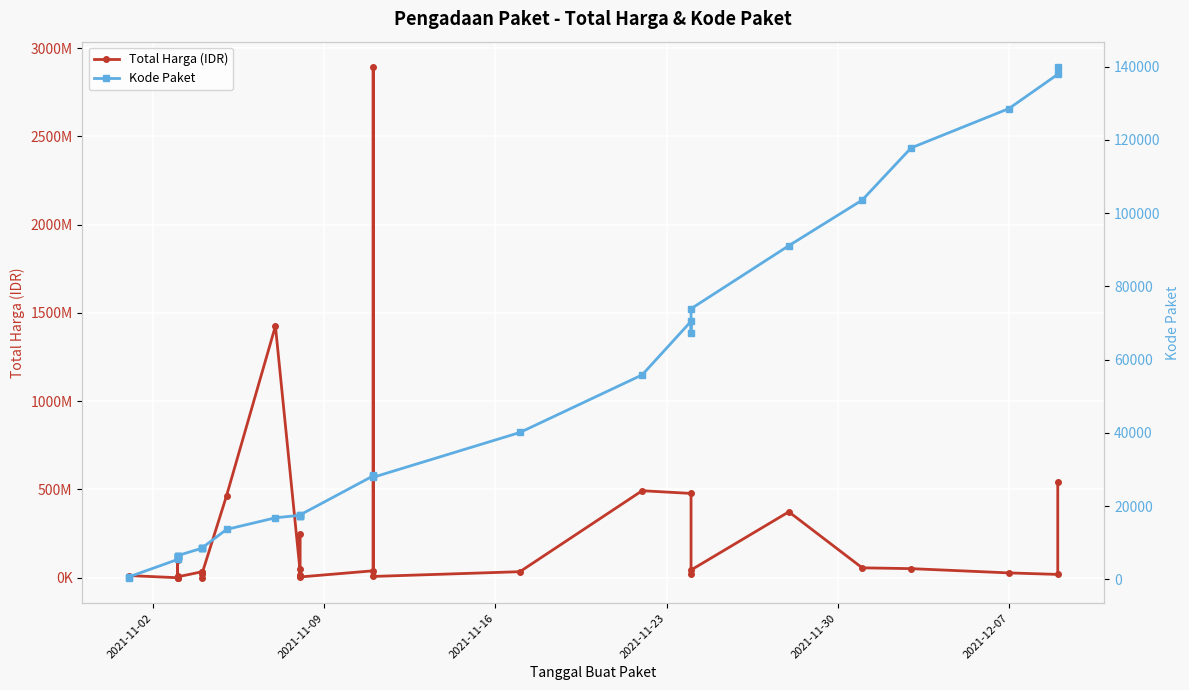

What is the difference between the maximum and minimum values in the Total Harga (IDR) series?

2892044000